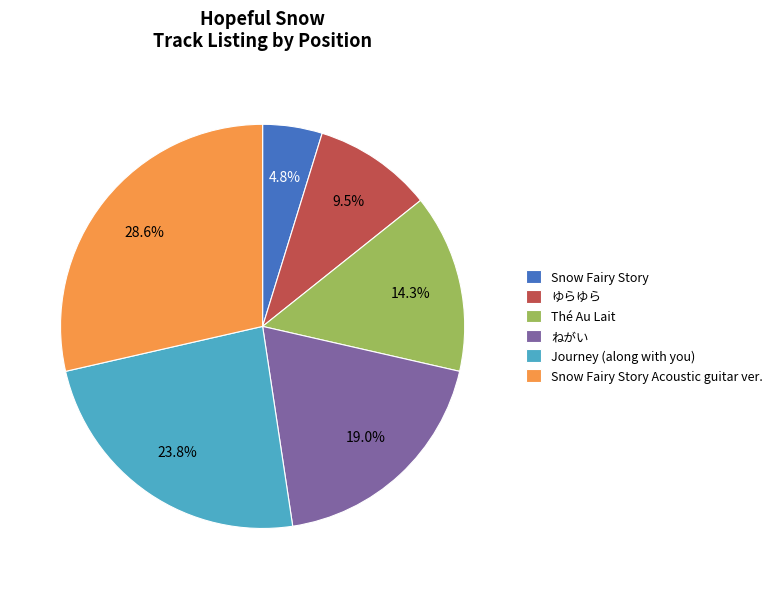

How many segments does this pie chart have?

6